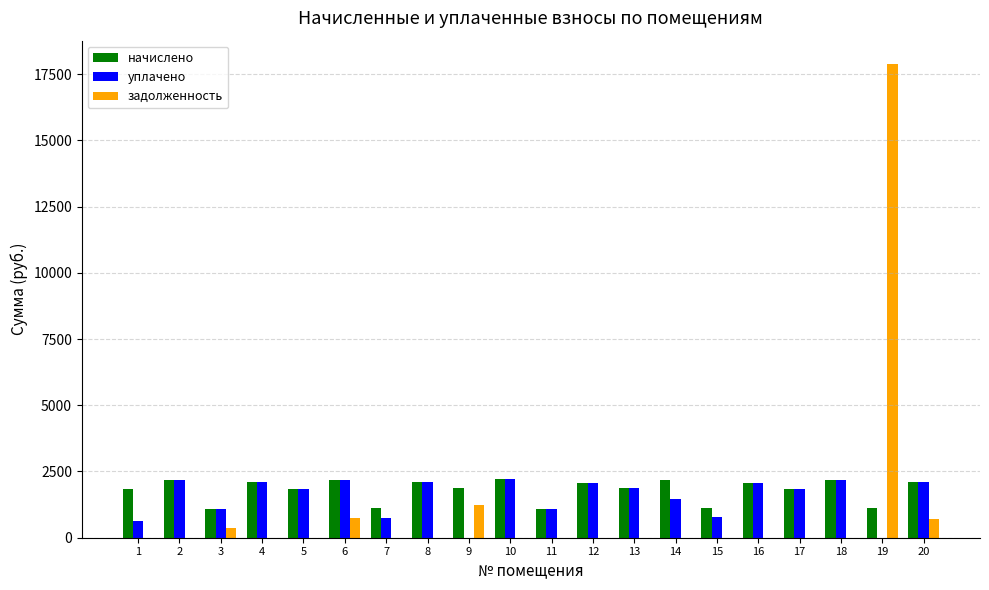

Is the value of уплачено at 3 greater than the value of задолженность at 14?

Yes